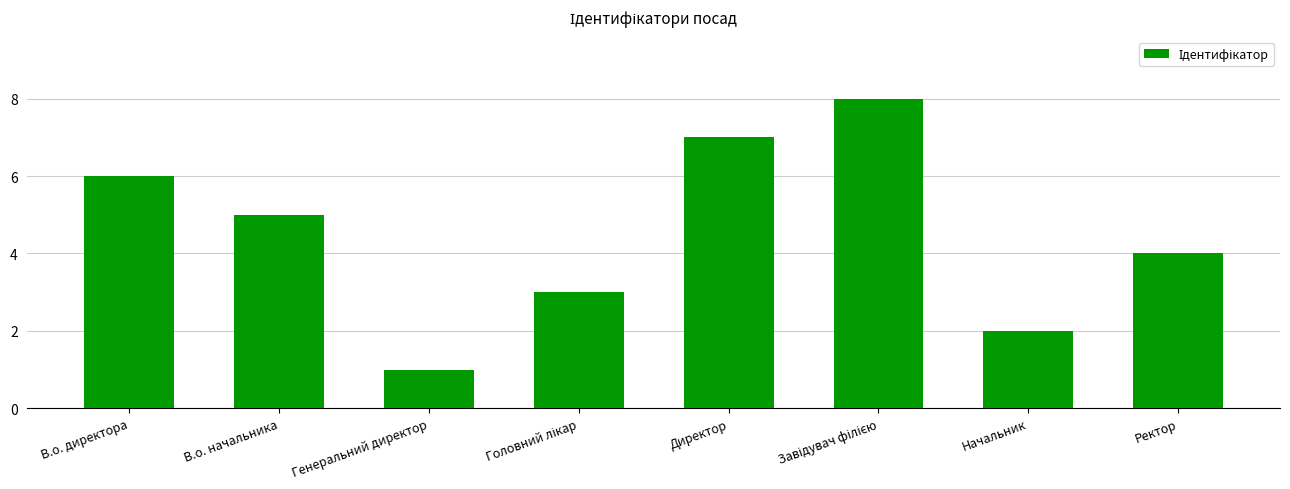

What is the change in value from В.о. директора to Генеральний директор?

-5